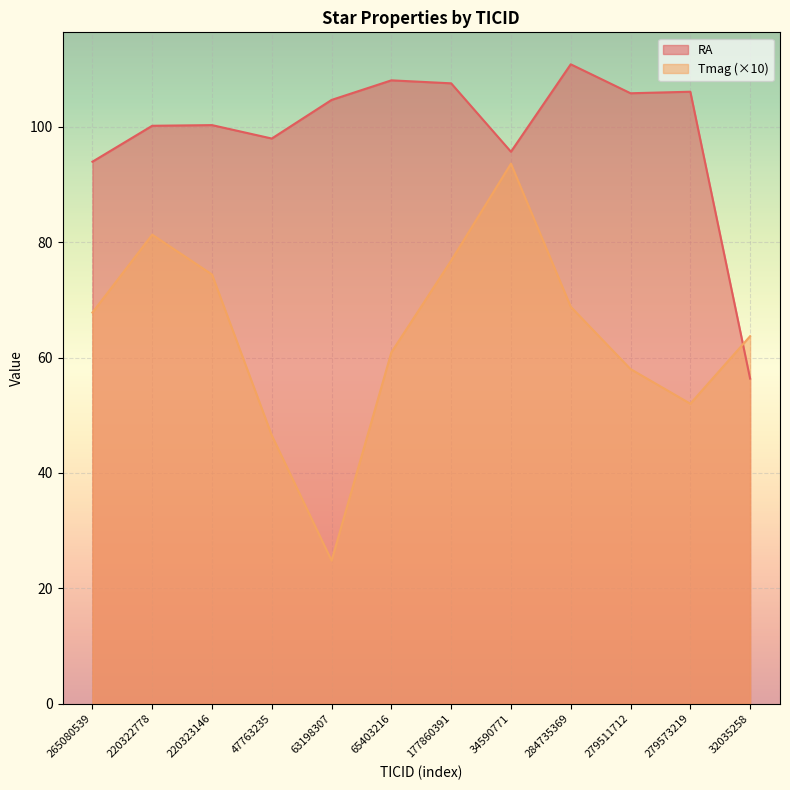

After their last crossing, which series has the higher values: RA or Tmag?

Tmag